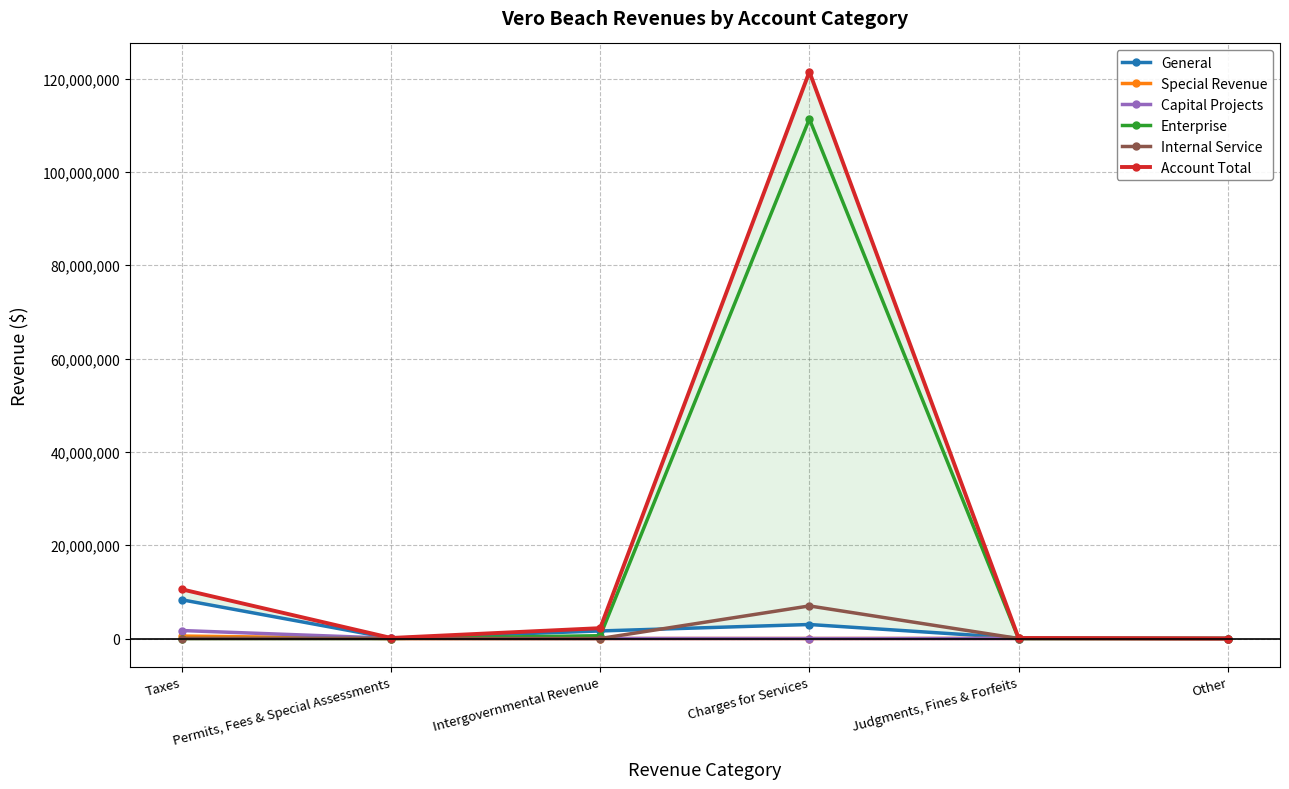

True or false: Capital Projects has a value of 6202 at Intergovernmental Revenue.

True